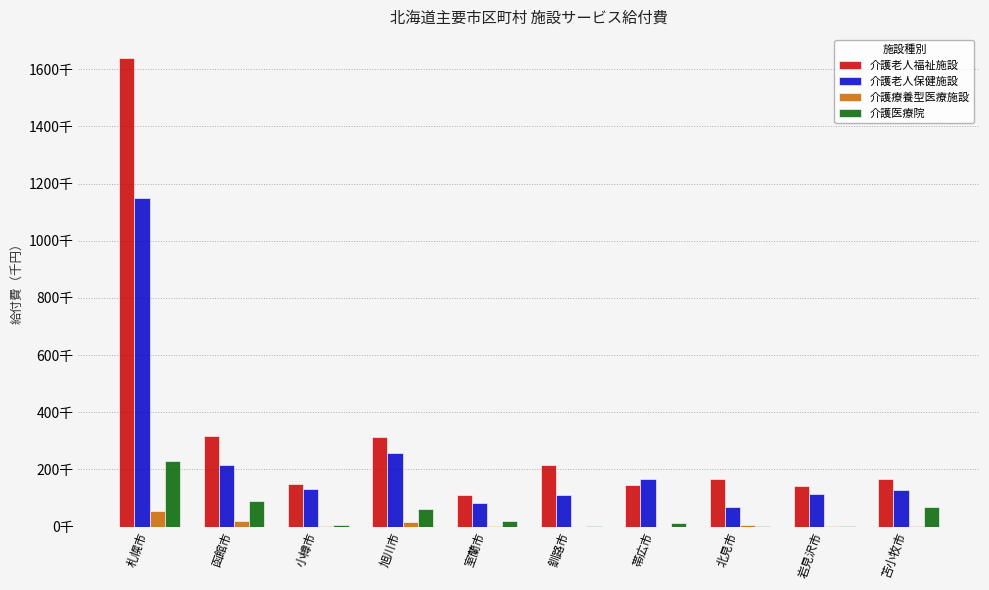

What is the difference between the highest and lowest values at 函館市?

296617.1